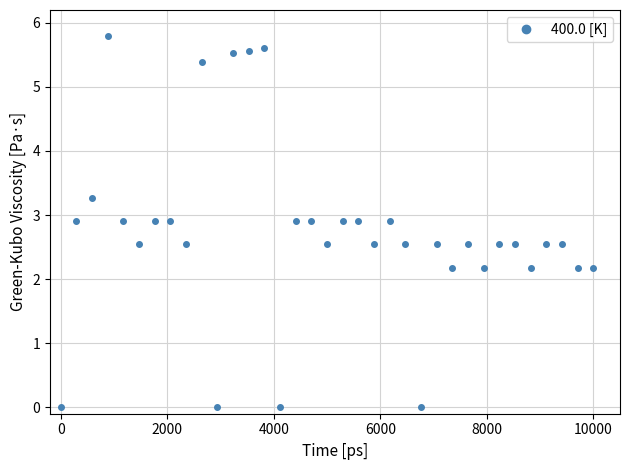

Does the chart display data point markers on the line(s)?

Yes